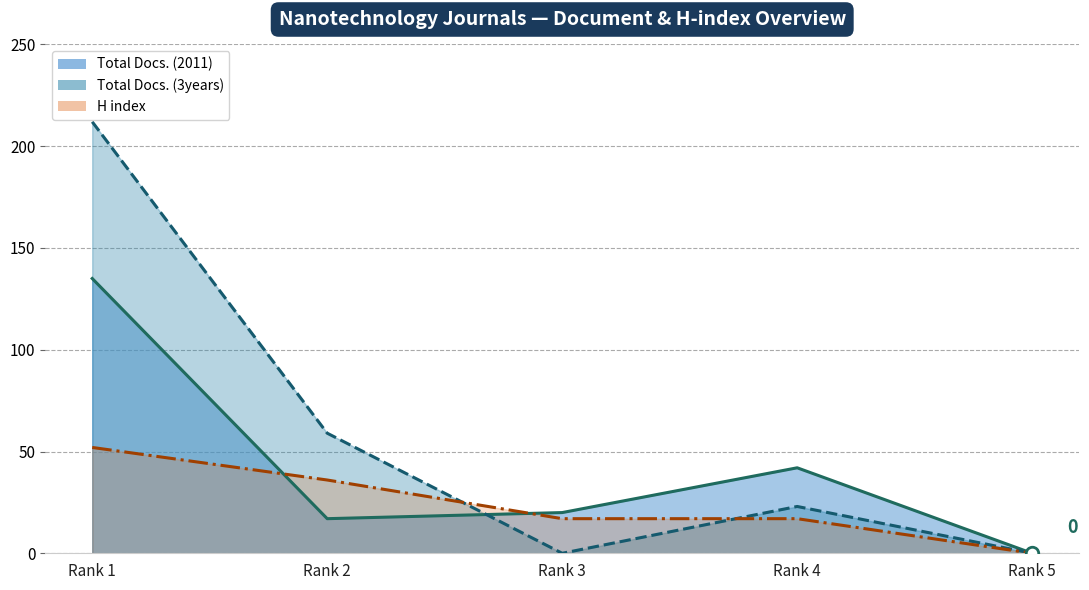

Count the Total Docs. (3years) values in the range 0 to 59.

4